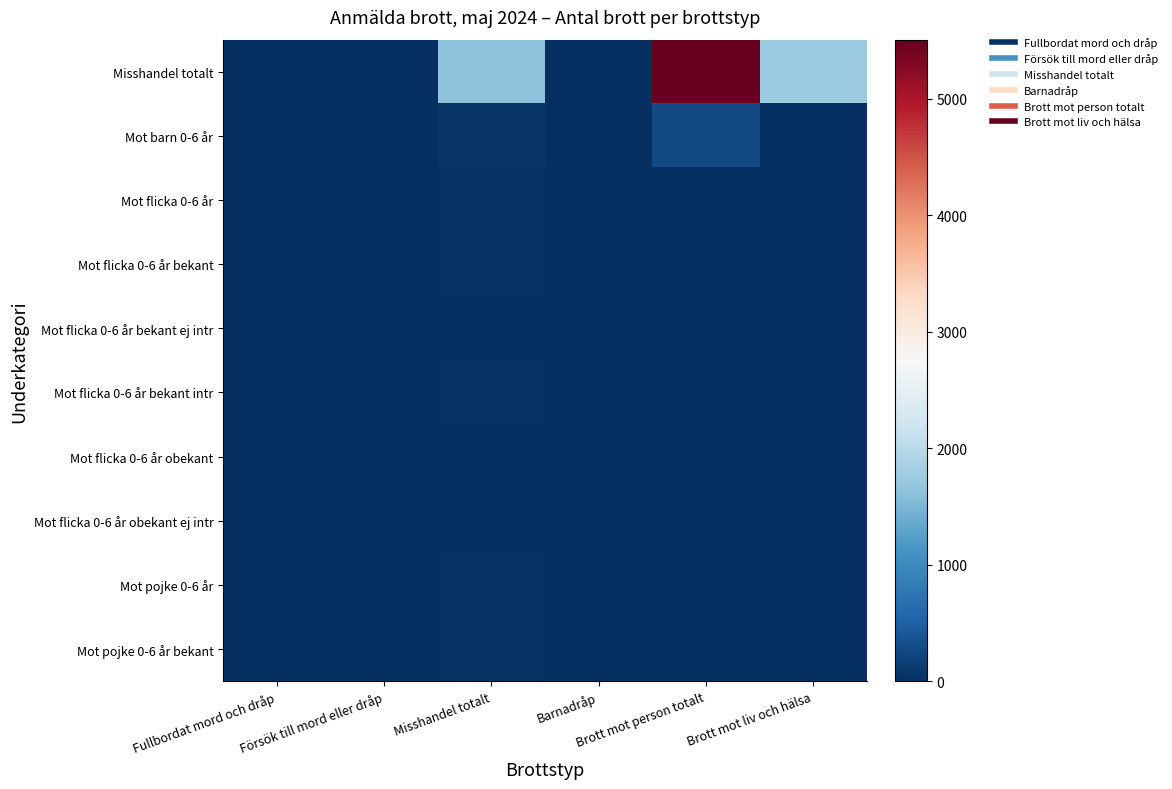

Reading left to right, extract all data points from this chart.

Misshandel totalt: Fullbordat mord och dråp=4	Försök till mord eller dråp=17	Misshandel totalt=1615	Barnadråp=0	Brott mot person totalt=5508	Brott mot liv och hälsa=1735
Mot barn 0-6 år: Fullbordat mord och dråp=1	Försök till mord eller dråp=3	Misshandel totalt=66	Barnadråp=0	Brott mot person totalt=275	Brott mot liv och hälsa=14
Mot flicka 0-6 år: Fullbordat mord och dråp=0	Försök till mord eller dråp=2	Misshandel totalt=28	Barnadråp=0	Brott mot person totalt=0	Brott mot liv och hälsa=0
Mot flicka 0-6 år bekant: Fullbordat mord och dråp=1	Försök till mord eller dråp=1	Misshandel totalt=25	Barnadråp=0	Brott mot person totalt=0	Brott mot liv och hälsa=0
Mot flicka 0-6 år bekant ej intr: Fullbordat mord och dråp=3	Försök till mord eller dråp=2	Misshandel totalt=3	Barnadråp=0	Brott mot person totalt=0	Brott mot liv och hälsa=0
Mot flicka 0-6 år bekant intr: Fullbordat mord och dråp=1	Försök till mord eller dråp=1	Misshandel totalt=22	Barnadråp=0	Brott mot person totalt=0	Brott mot liv och hälsa=0
Mot flicka 0-6 år obekant: Fullbordat mord och dråp=2	Försök till mord eller dråp=0	Misshandel totalt=3	Barnadråp=0	Brott mot person totalt=0	Brott mot liv och hälsa=0
Mot flicka 0-6 år obekant ej intr: Fullbordat mord och dråp=0	Försök till mord eller dråp=0	Misshandel totalt=3	Barnadråp=0	Brott mot person totalt=0	Brott mot liv och hälsa=0
Mot pojke 0-6 år: Fullbordat mord och dråp=0	Försök till mord eller dråp=12	Misshandel totalt=38	Barnadråp=0	Brott mot person totalt=0	Brott mot liv och hälsa=0
Mot pojke 0-6 år bekant: Fullbordat mord och dråp=0	Försök till mord eller dråp=0	Misshandel totalt=36	Barnadråp=0	Brott mot person totalt=0	Brott mot liv och hälsa=0